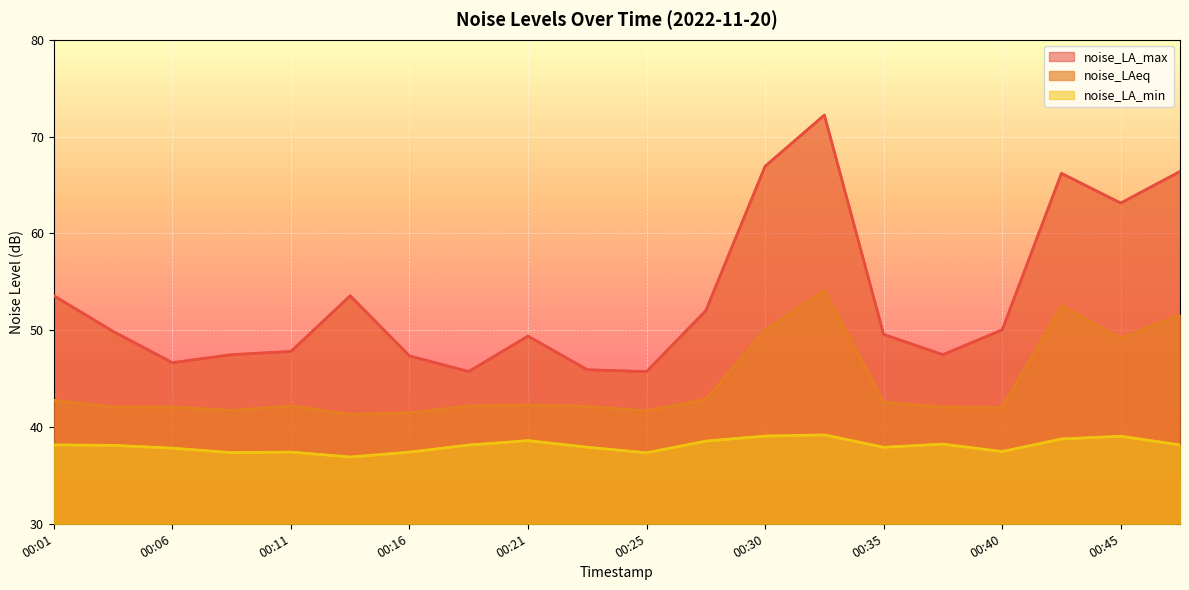

At how many categories does at least one series exceed 51?

8